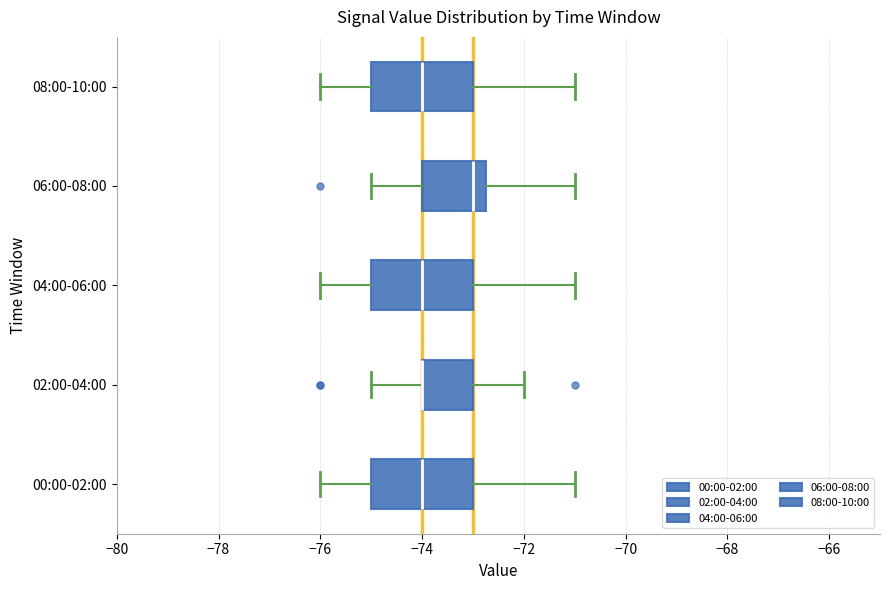

Where is the right edge of the box for 04:00-06:00 on the x-axis? The values are not printed on the chart, so give them approximately, as read against the axis.

-73.0